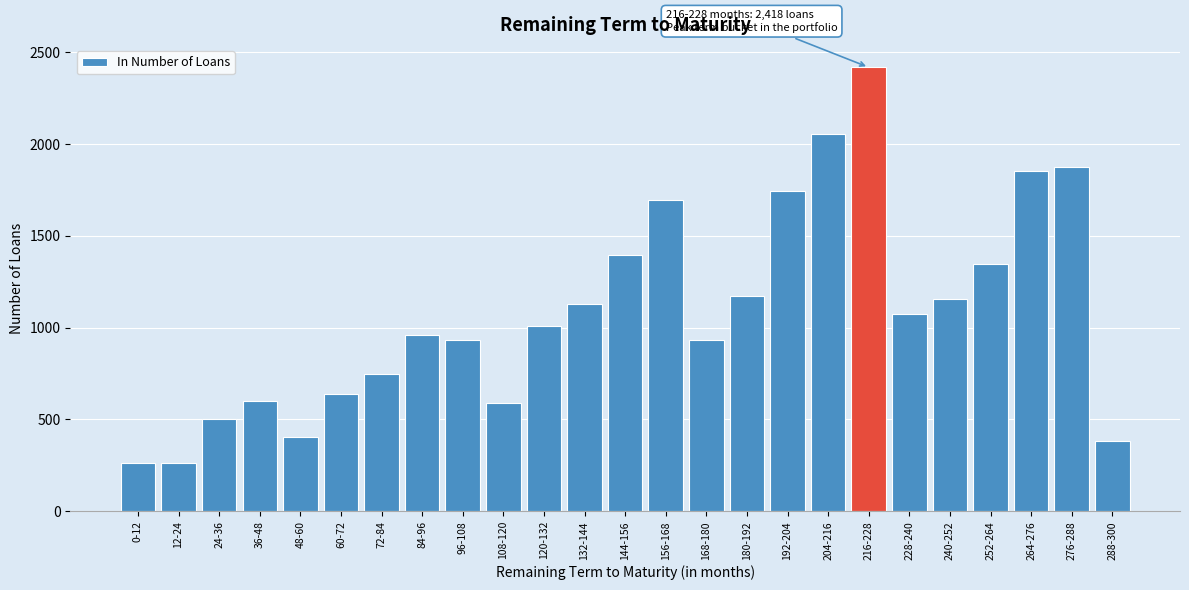

What is the difference between the values at 120-132 and 180-192?

165